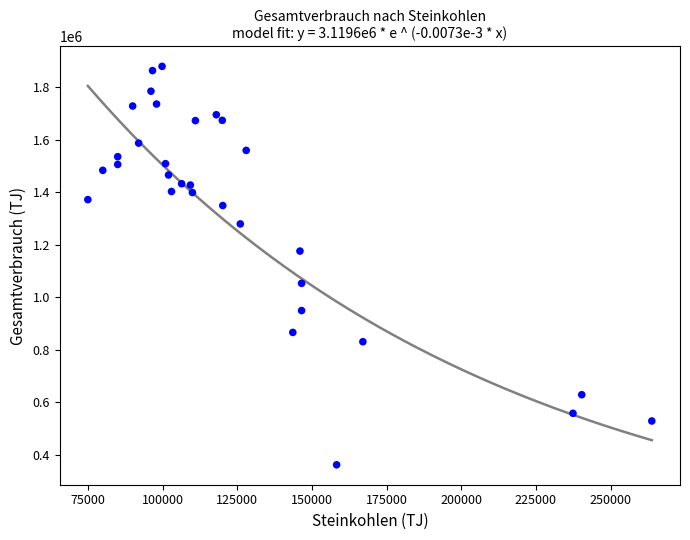

What is the range of Y values (max minus min)?

1517973.8